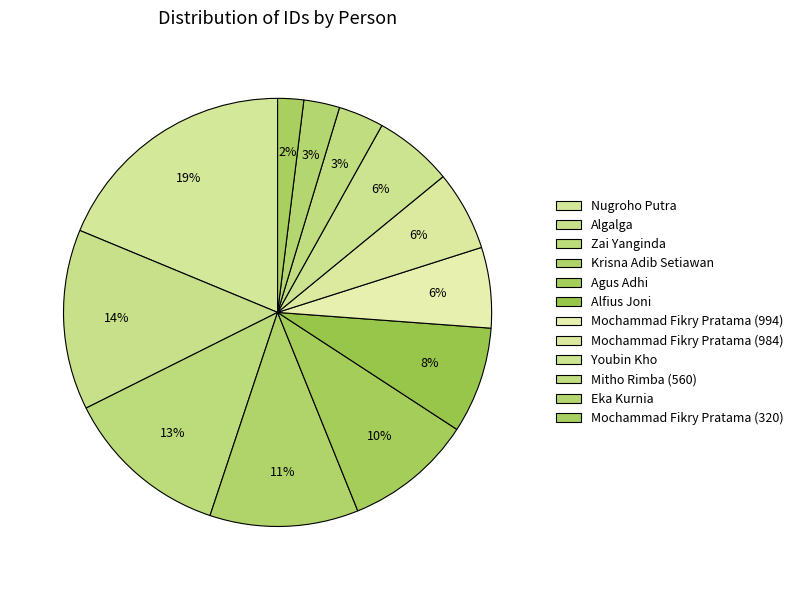

How many segments does this pie chart have?

12